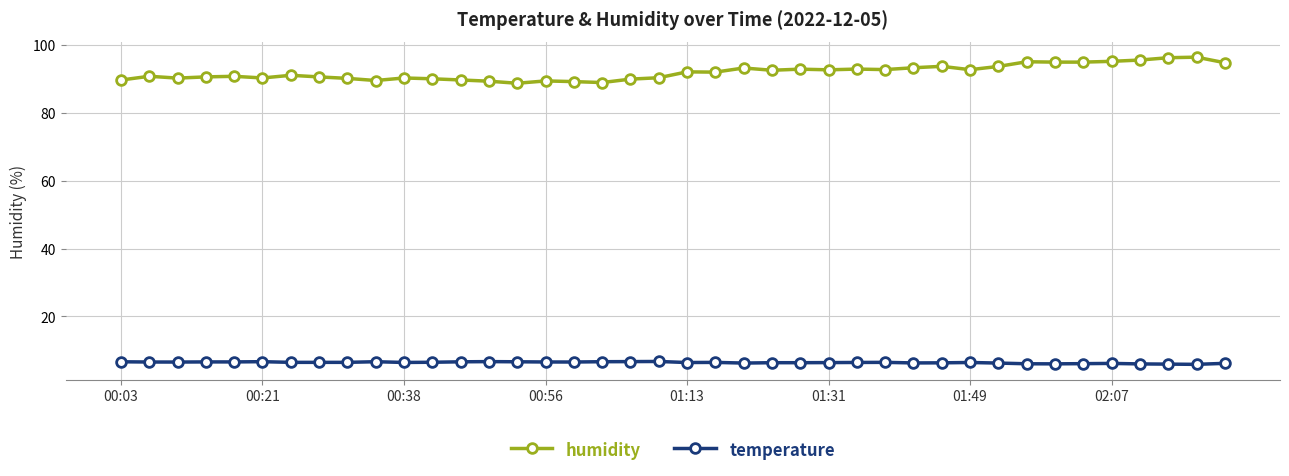

Count the number of data series in this chart.

2